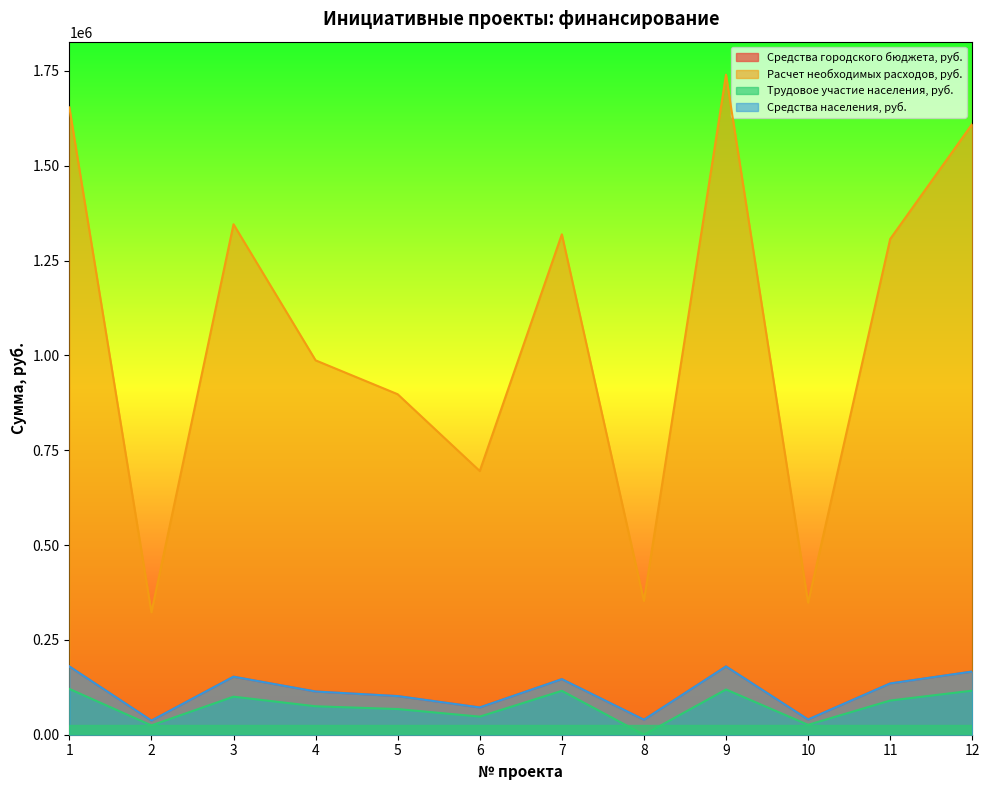

At which category is the sum across all series the highest?

9